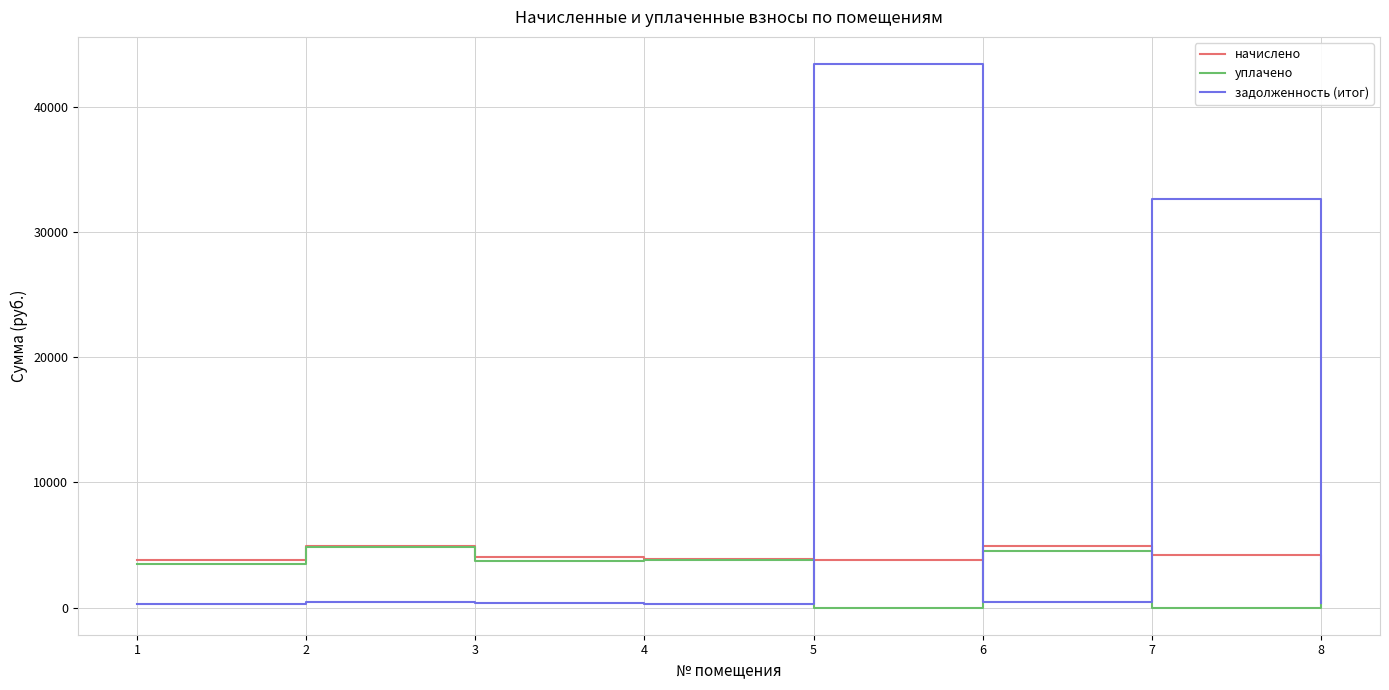

What is the total value across all series at 4?

7971.6